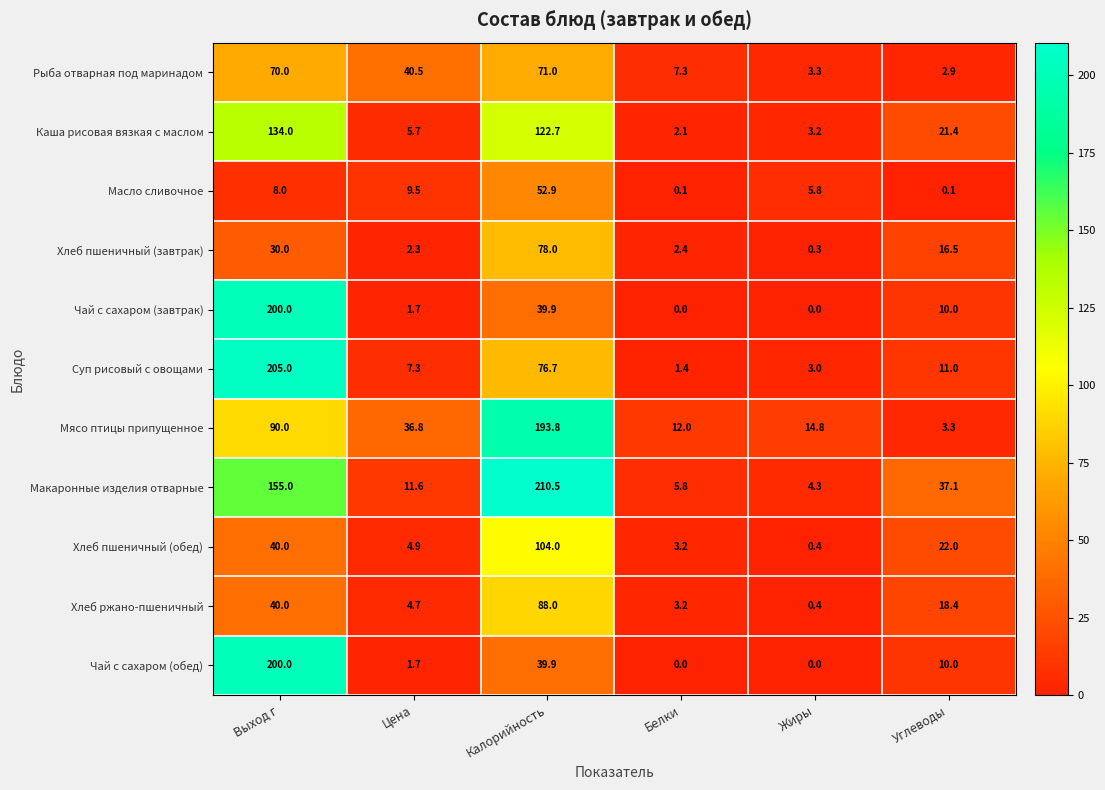

What is the sum of all Масло сливочное values?

76.4